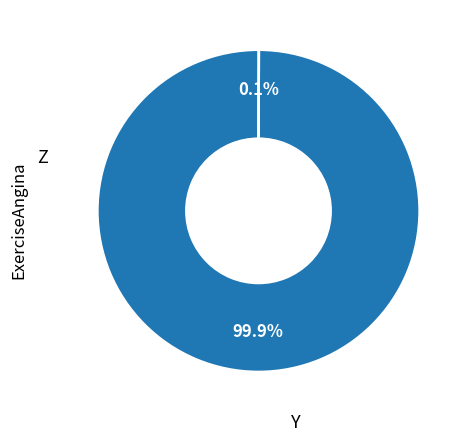

Is there a majority slice in this chart?

Yes